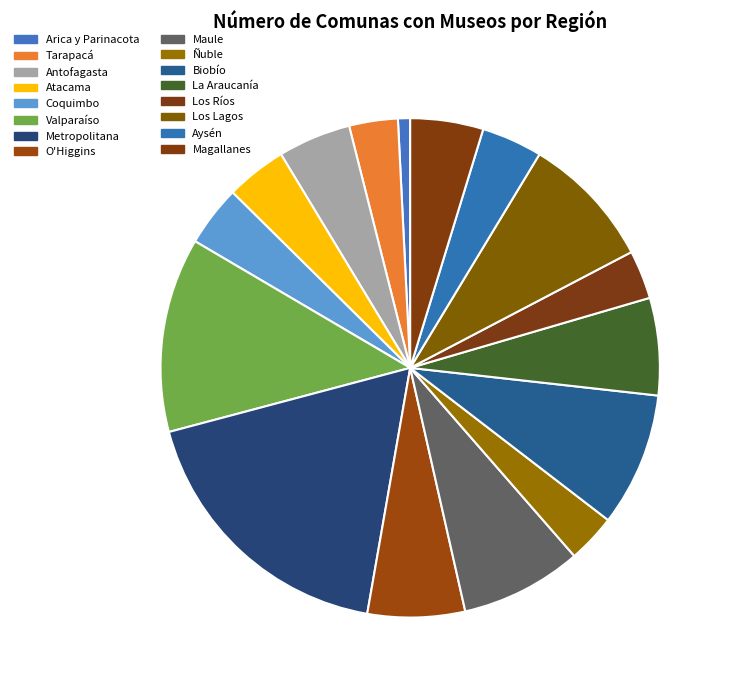

Combined, do Arica y Parinacota and Biobío account for over 50%?

No